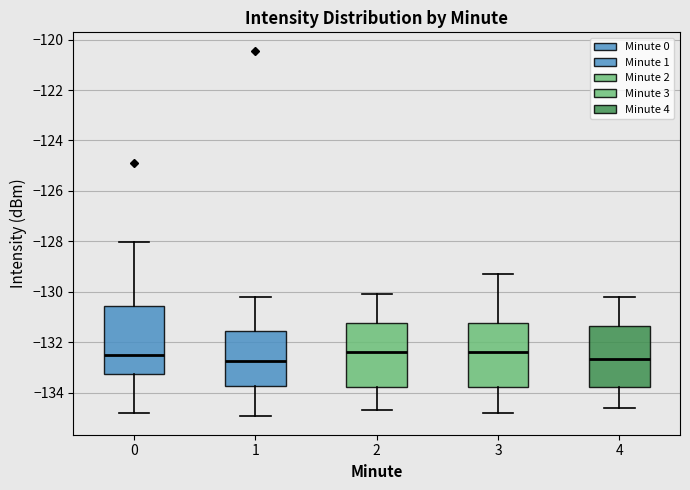

Reading left to right, read every box against the y-axis: the position of its median line, the range the box covers, and the ends of its whiskers. The values are not printed on the chart, so give them approximately, as read against the axis.

0: median -132.6, box -133.2 to -130.6, whiskers -134.8 to -128.0
1: median -132.8, box -133.8 to -131.6, whiskers -135.0 to -130.2
2: median -132.4, box -133.8 to -131.2, whiskers -134.6 to -130.0
3: median -132.4, box -133.8 to -131.2, whiskers -134.8 to -129.2
4: median -132.6, box -133.8 to -131.4, whiskers -134.6 to -130.2